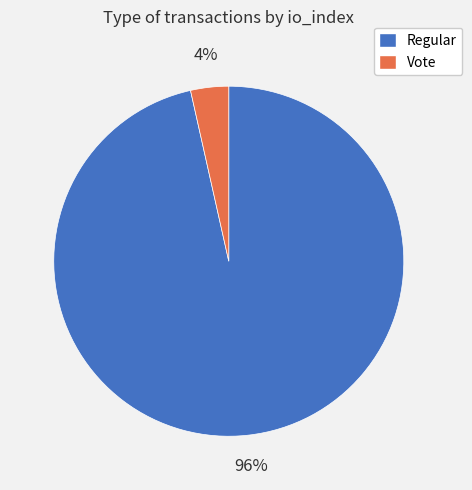

To the nearest percent, what is the average slice percentage?

50%